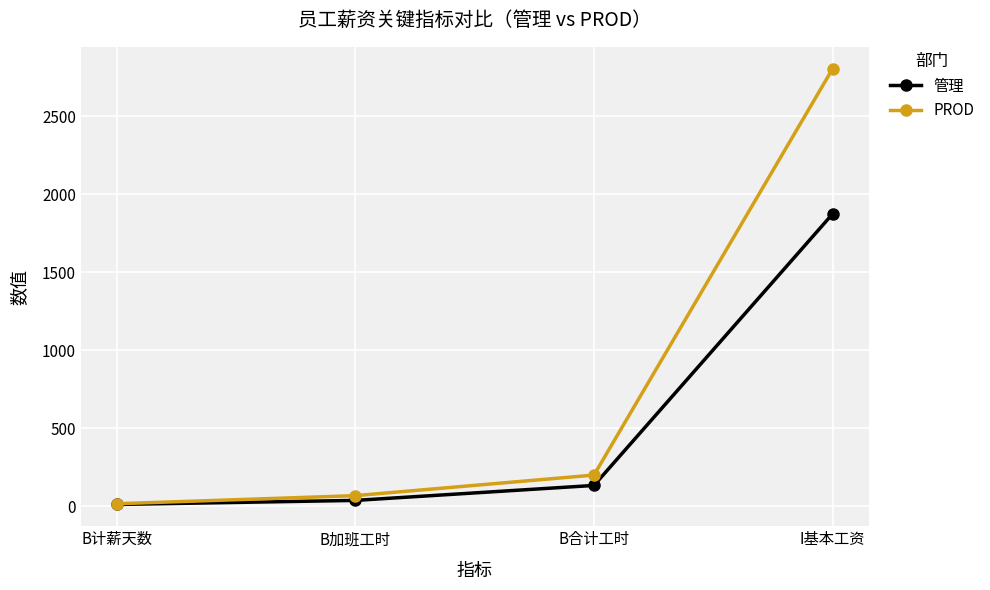

What position from the right is B加班工时?

3